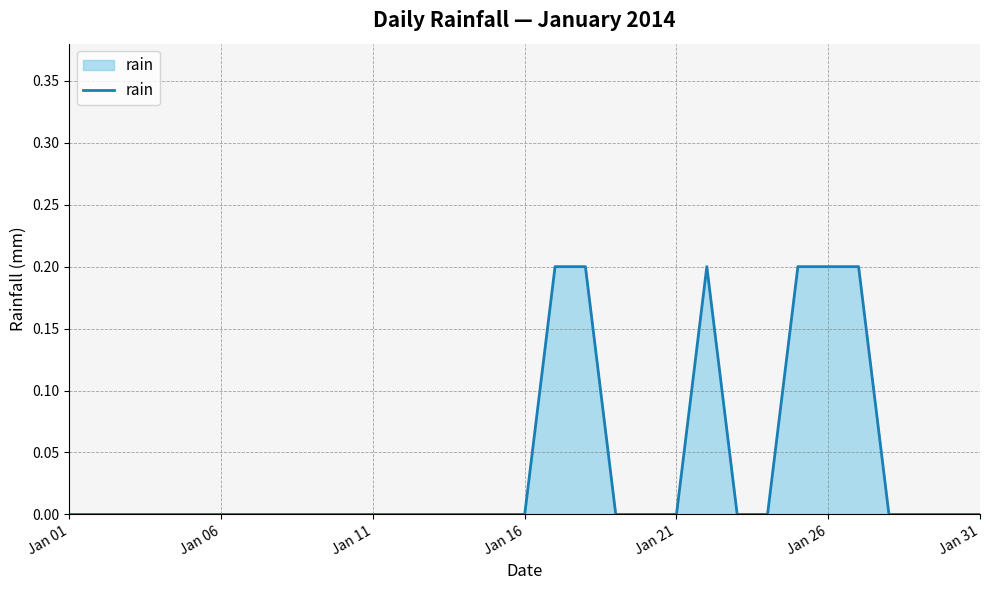

Count the number of data series in this chart.

1